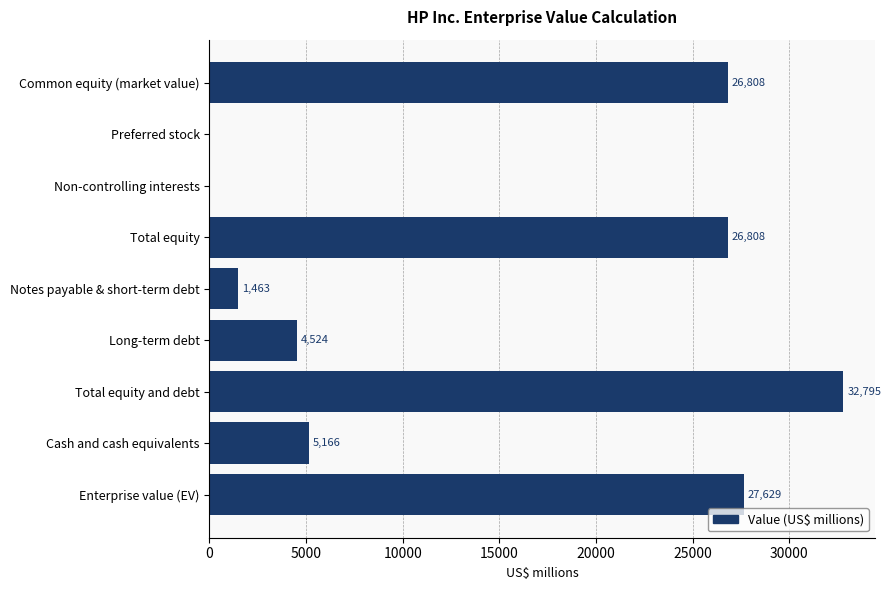

How many positive values are there?

7